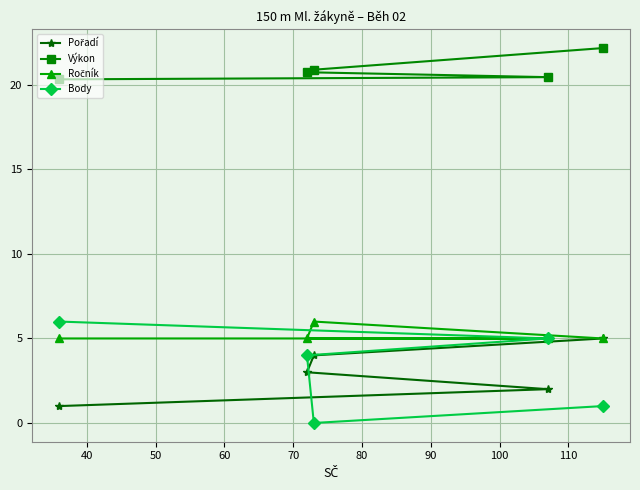

What is the highest value of the Výkon series?

22.2